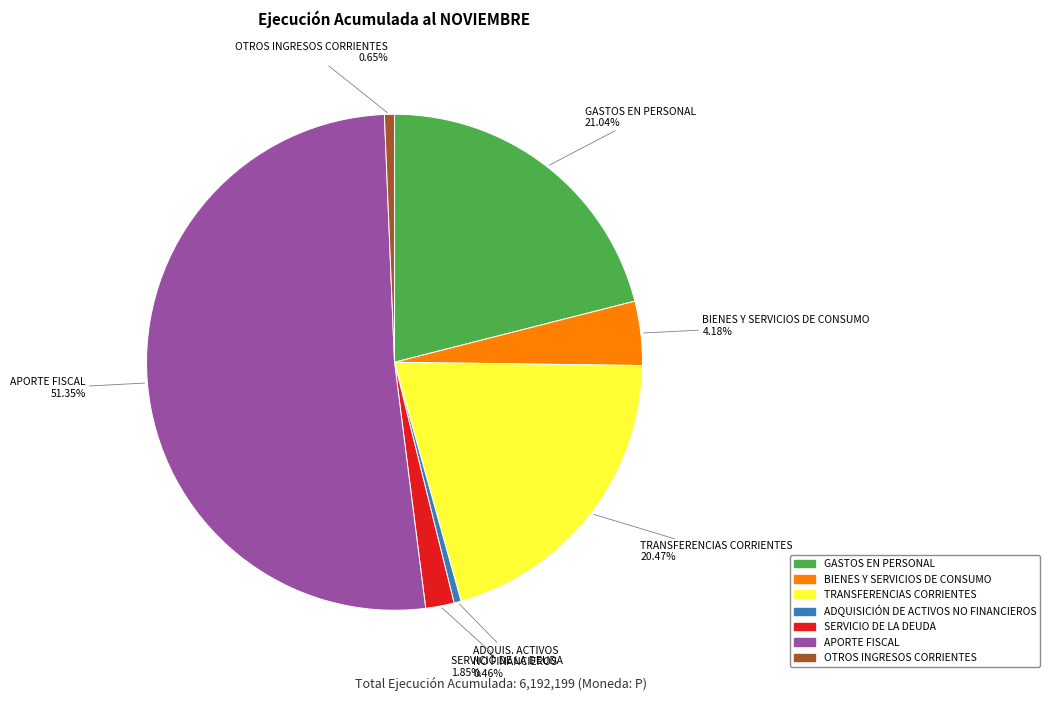

Is it true that BIENES Y SERVICIOS DE CONSUMO is 19% of the pie?

False